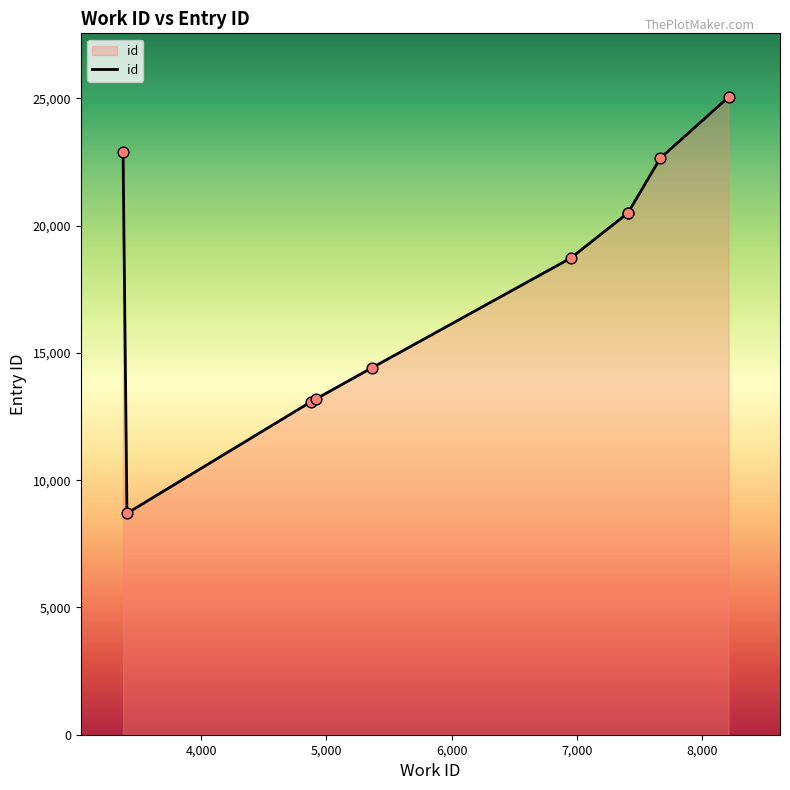

Which has a higher value, 5366 or 4878?

5366